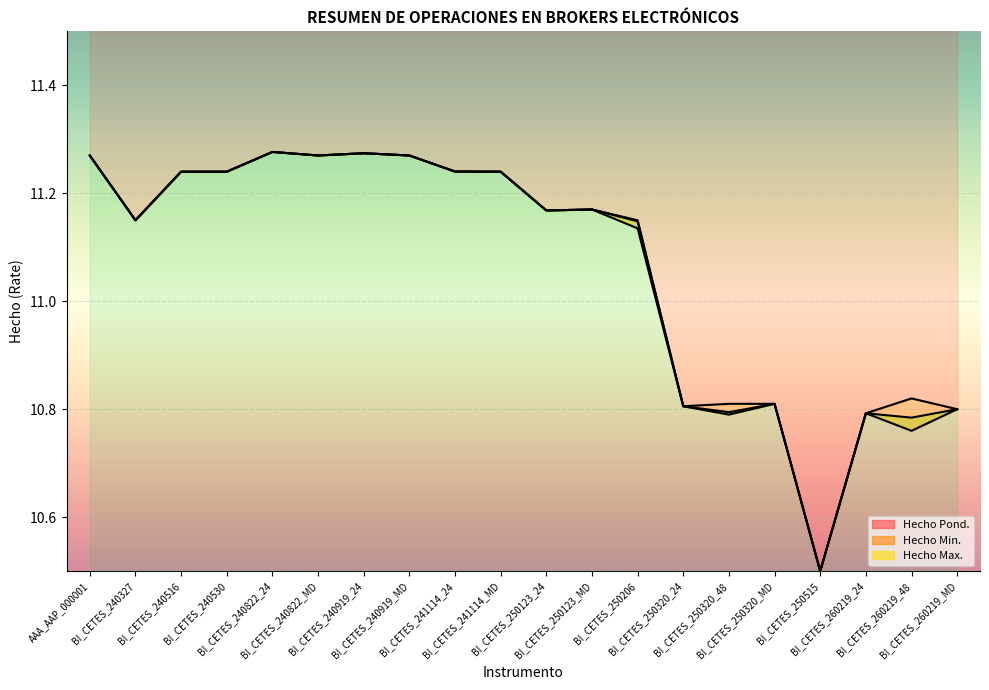

Rank the series at BI_CETES_250320_MD from lowest to highest value.

Hecho Pond., Hecho Min., Hecho Max.